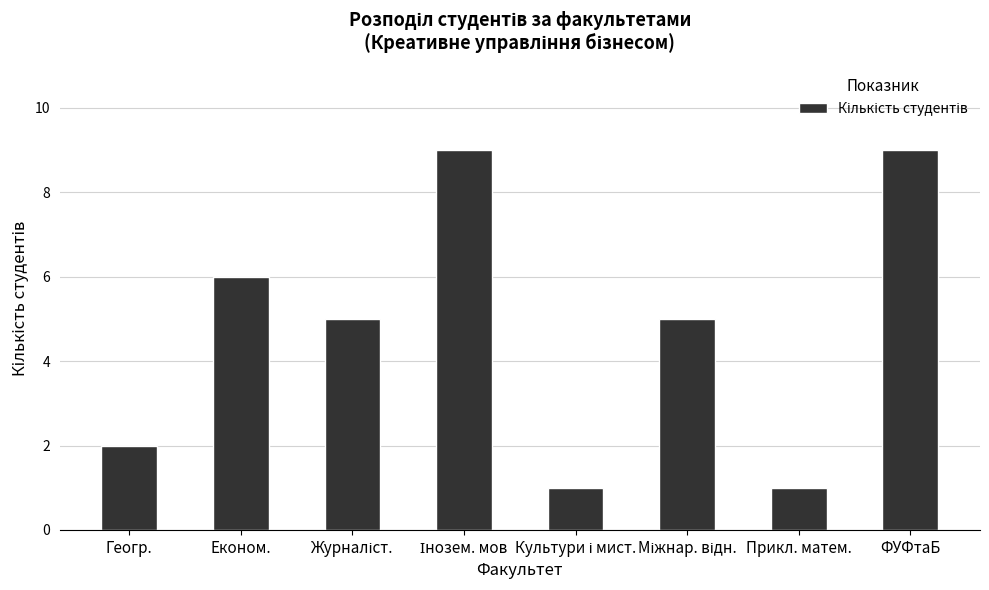

The value at ФУФтаБ is 14. True or false?

False